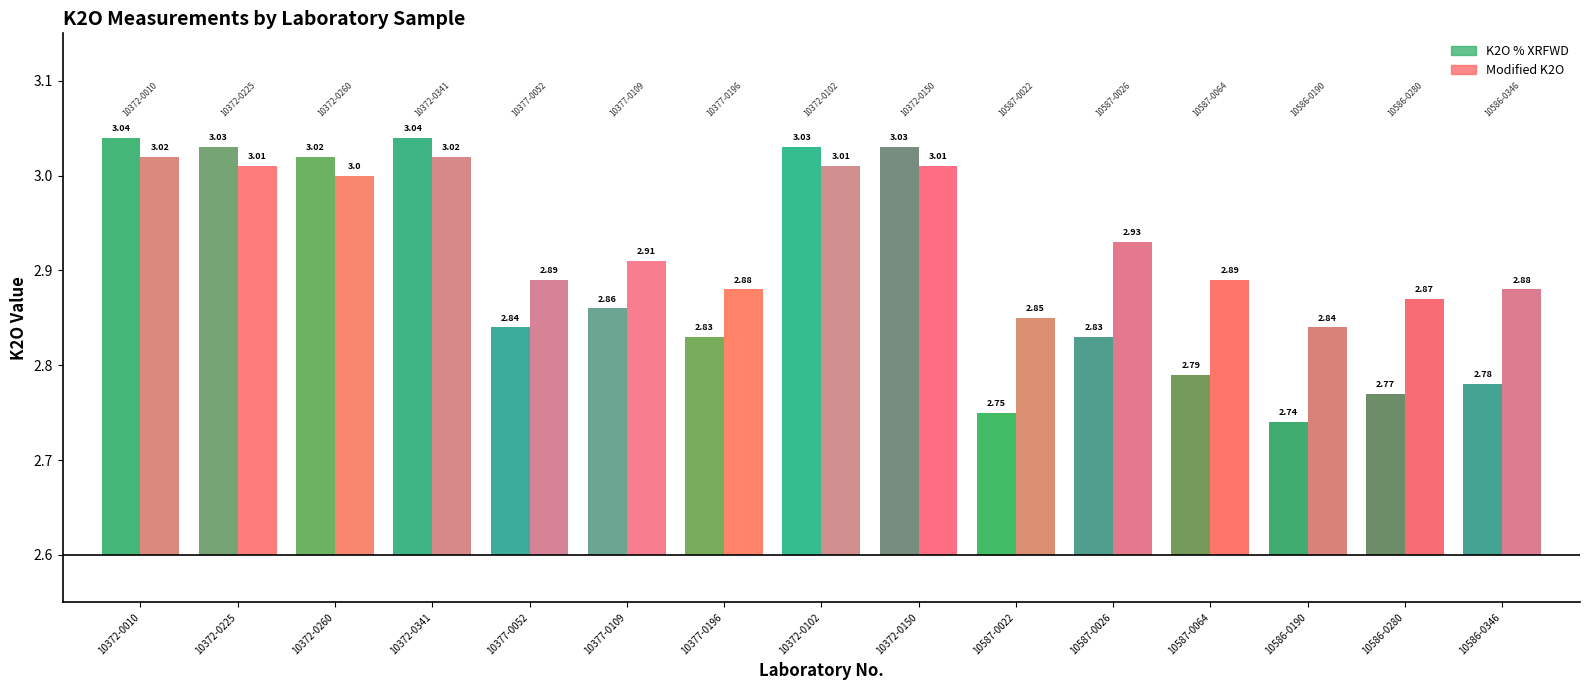

What are all the series names shown in the legend?

K2O % XRFWD, Modified K2O